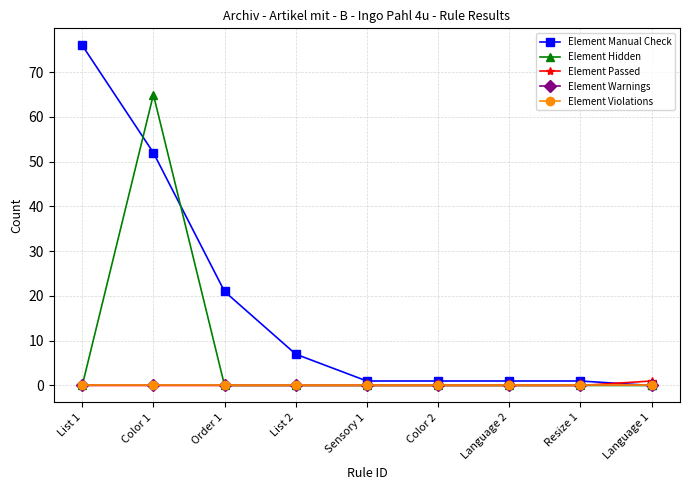

True or false: Element Warnings and Element Manual Check cross at least once.

False